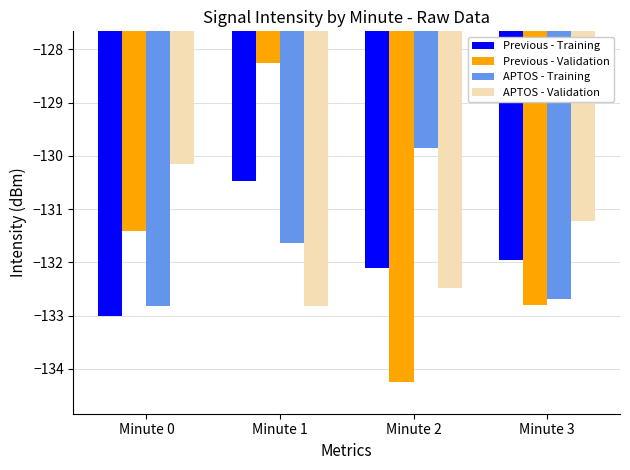

Which category has the highest value in the APTOS - Training series?

Minute 2